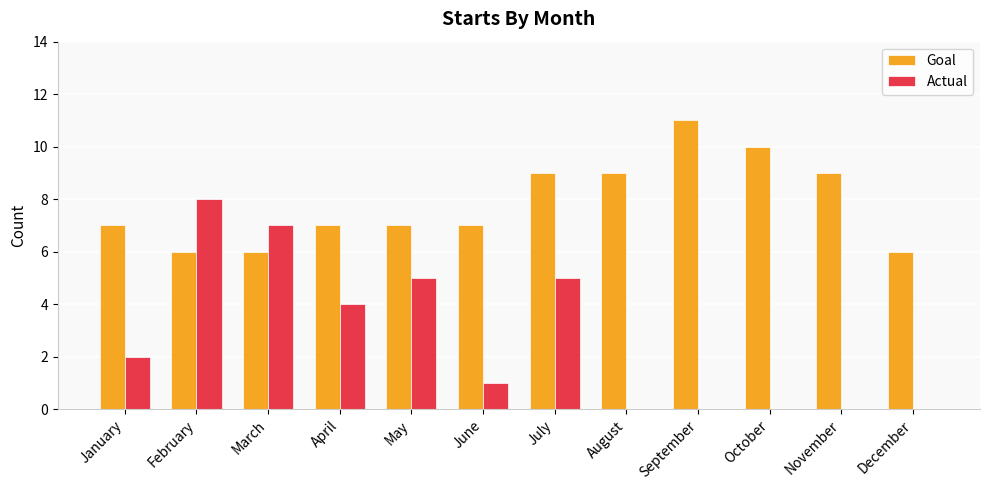

The value of Actual at October is -4. True or false?

False